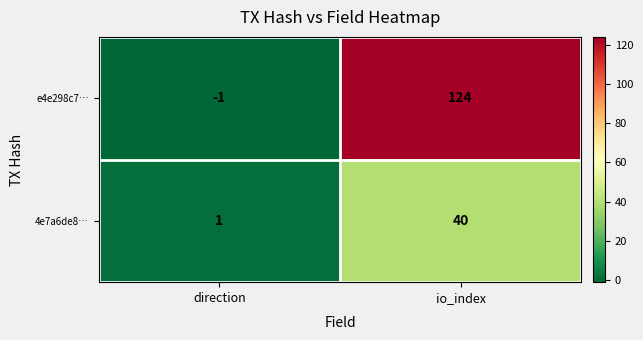

How many values in e4e298c7… are above zero?

1